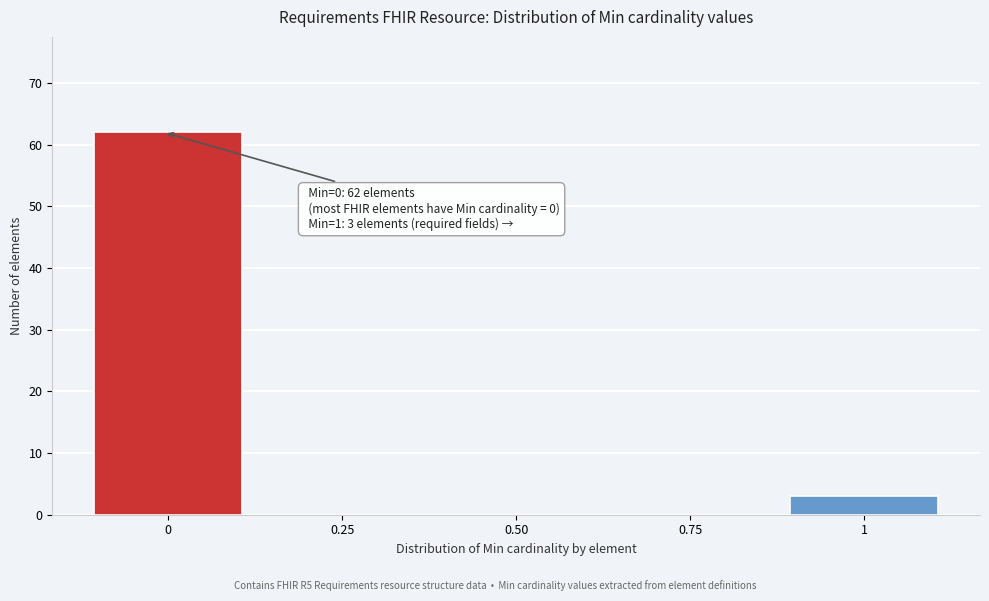

Reading right to left, what are all the values shown in this chart?

1=3	0.75=0	0.50=0	0.25=0	0=62